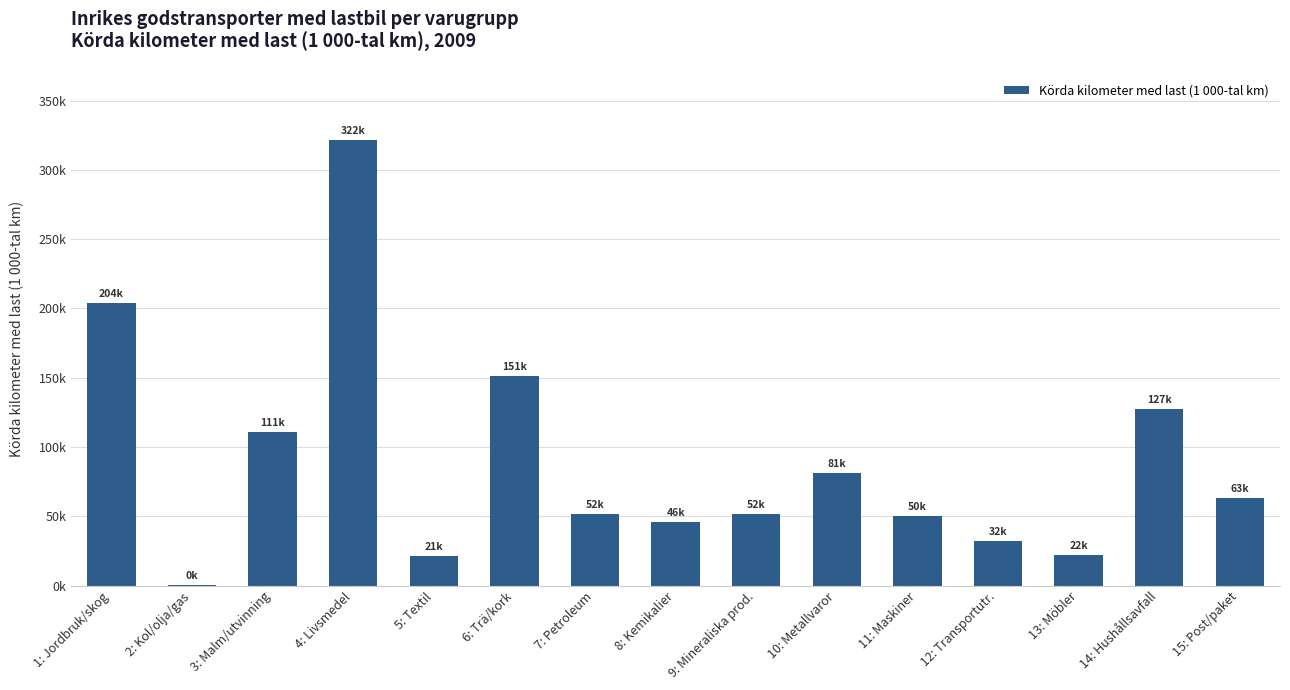

What is the value of the 11th bar from the left?

49937.3